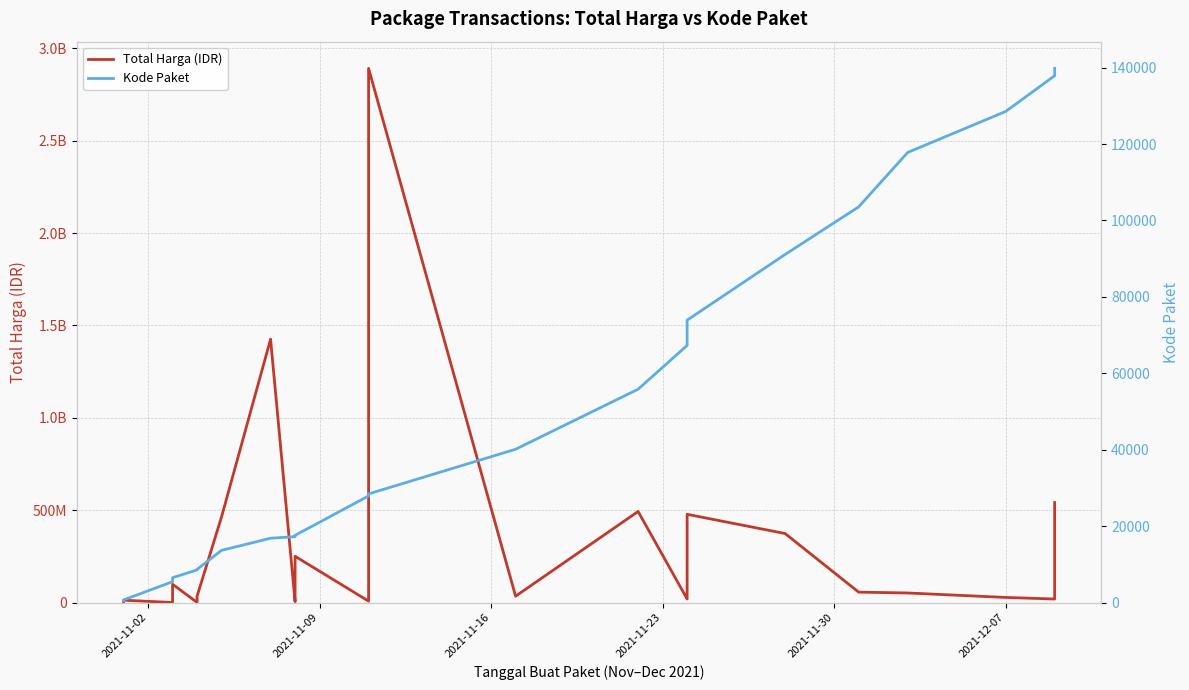

Reading left to right, extract all data points from this chart.

Total Harga (IDR): 333600	12453900	78000	182000	265000	2772000	4672200	5129000	8742500	98772570	577875	23653000	32441200	34000000	464002100	1425867900	4350000	9180000	15513960	49730040	250350000	7401240	39440000	2892122000	34292000	493000000	19175000	43859200	477600000	373404000	56152800	51601000	27412000	18900000	541071000
Kode Paket: 464	675	5449	5997	6214	6246	6300	6350	6397	6503	8530	8601	8646	8668	13652	16823	17238	17272	17283	17509	17580	27891	28271	28425	40112	55826	67279	70453	73894	91101	103541	117783	128516	137876	139817